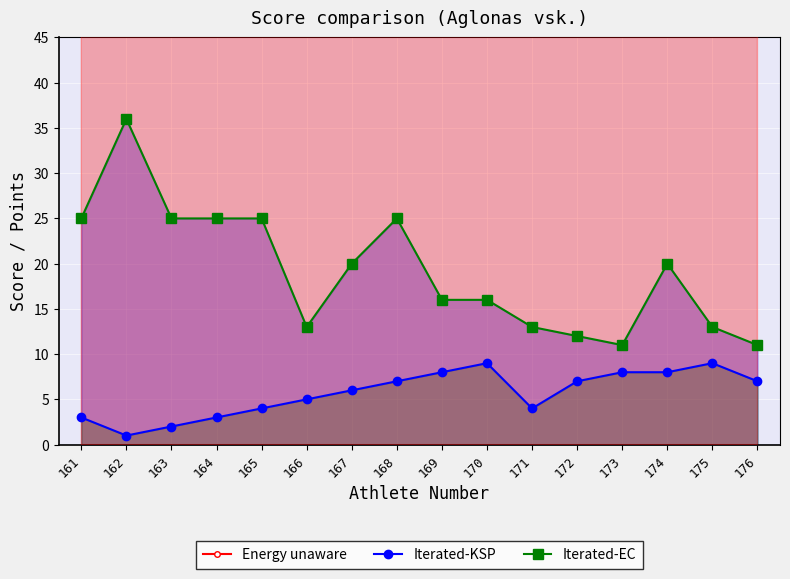

What is the difference between the Iterated-EC values at 170 and 172?

4